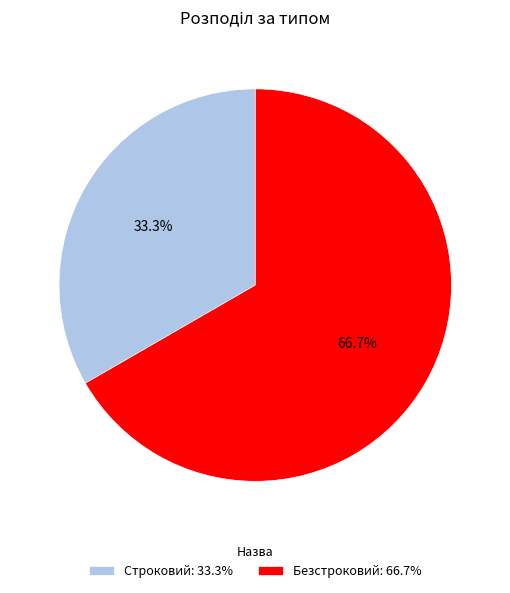

Is there a majority slice in this chart?

Yes